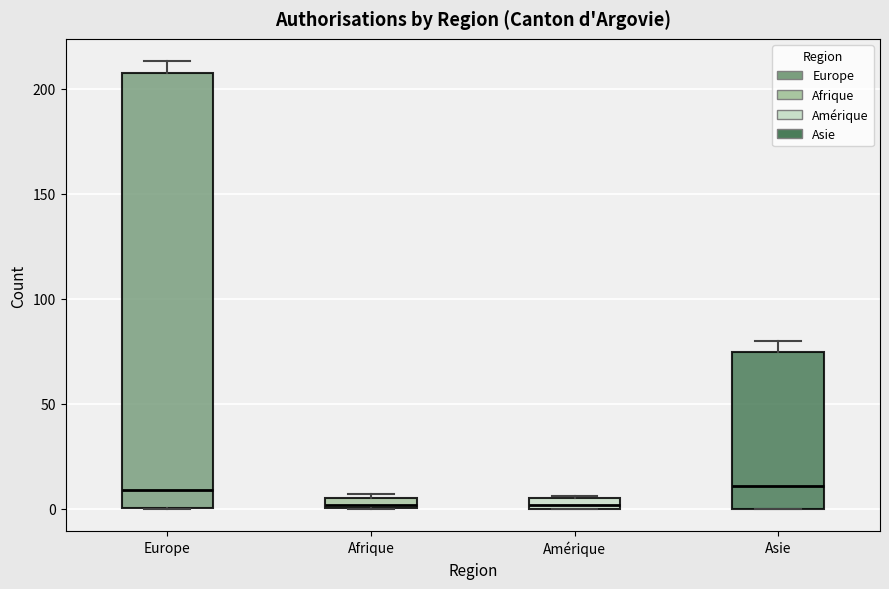

Which box is the tallest, from its lower edge to its upper edge?

Europe